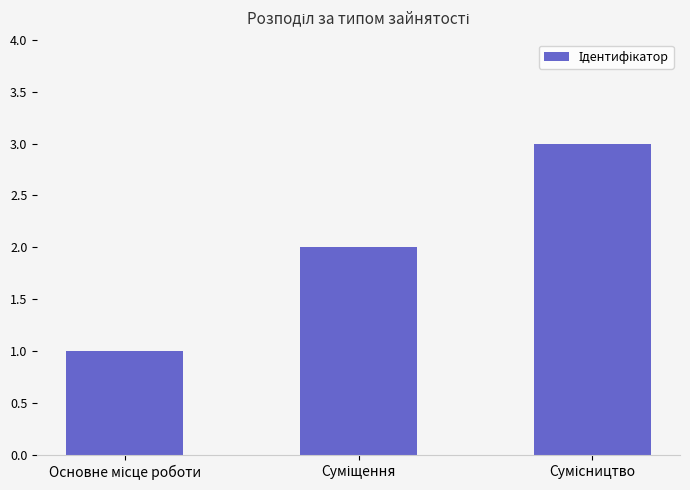

What is the minimum value shown in the chart?

1